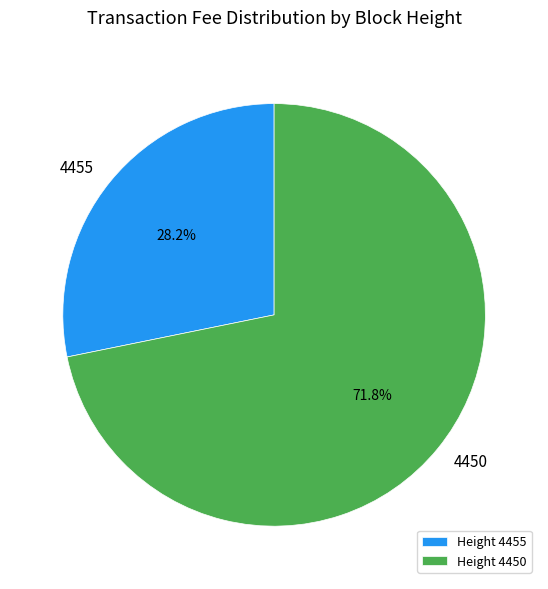

Is there any slice that represents more than half of the pie?

Yes